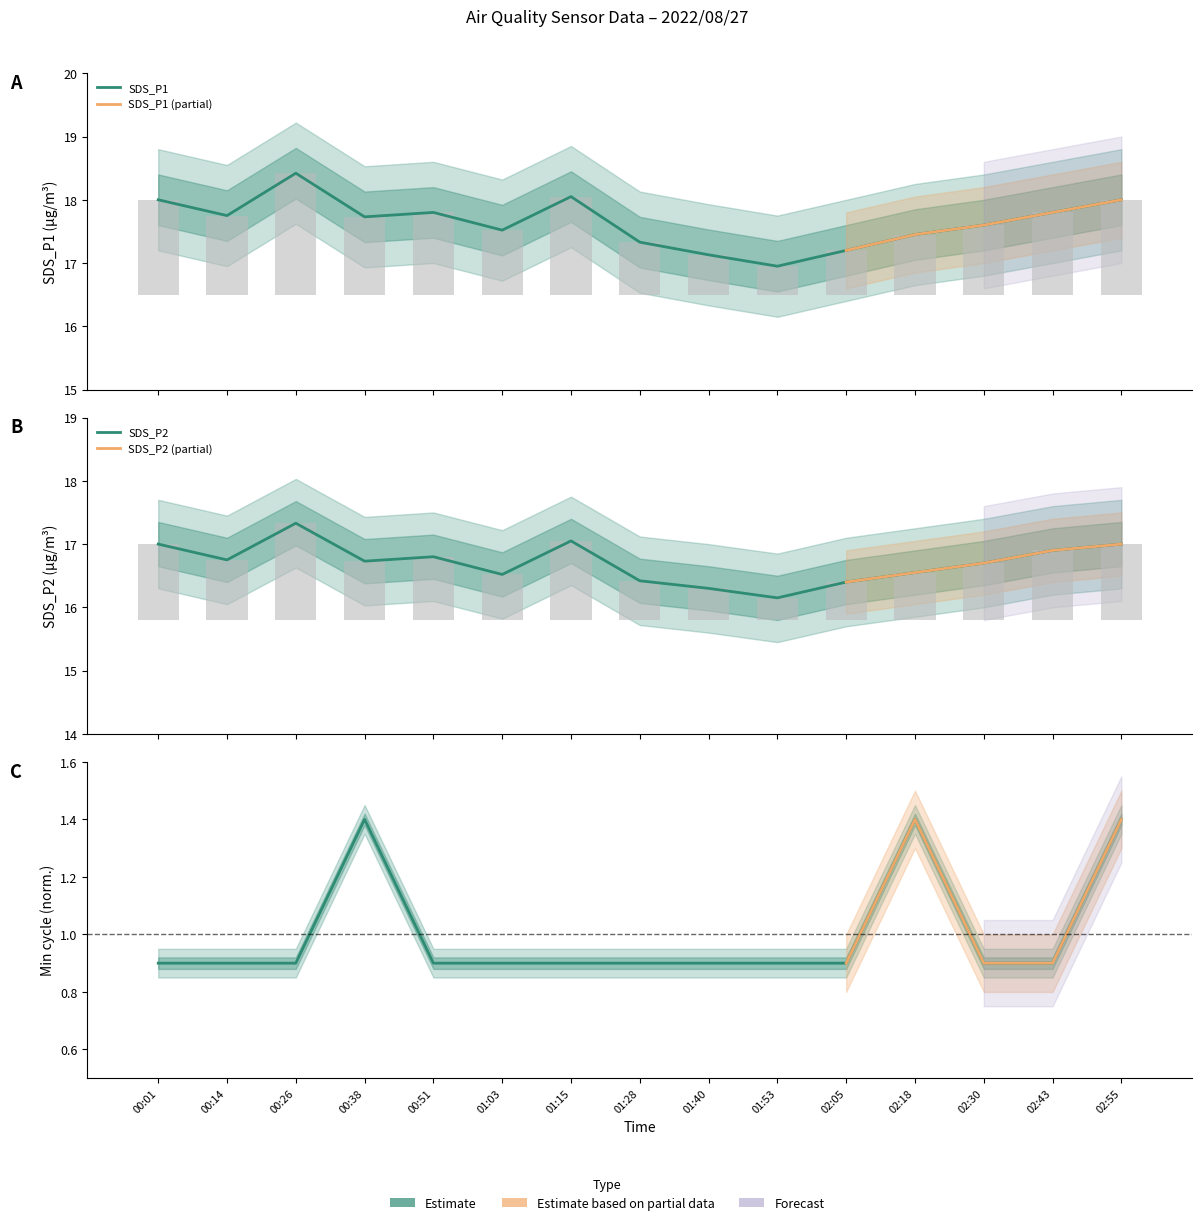

At 02:05, list the series in order from largest to smallest.

SDS_P1, SDS_P2, Min_cycle